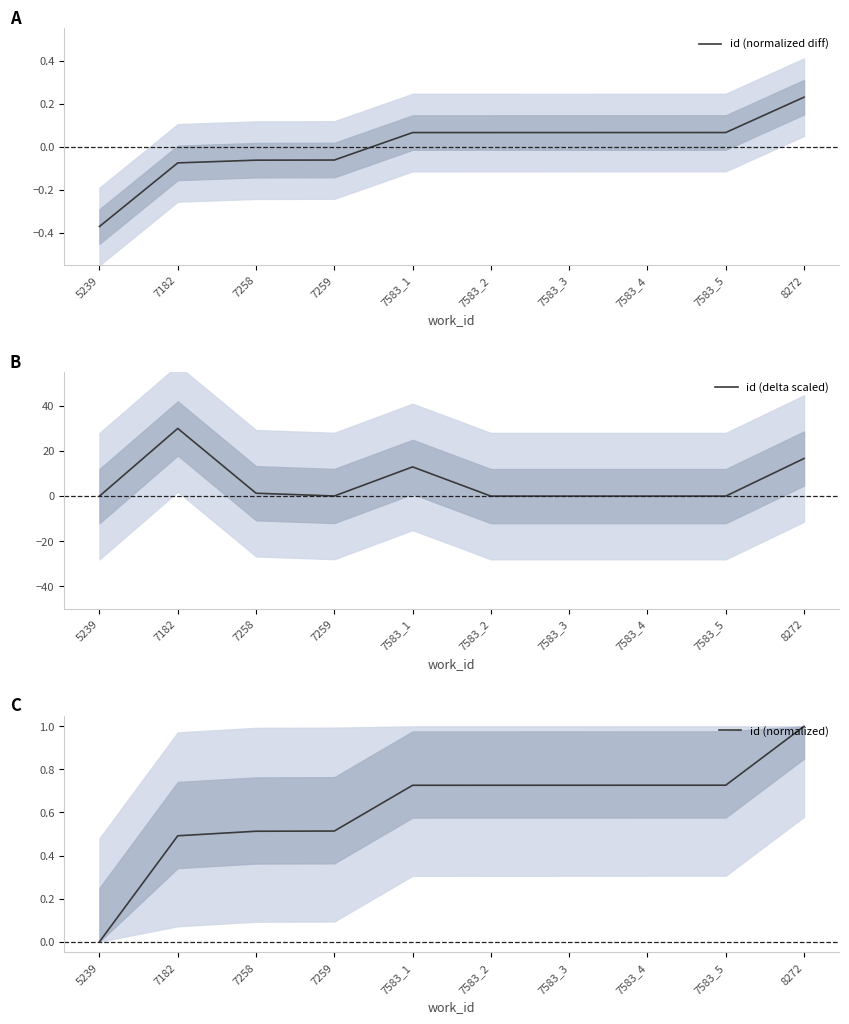

In id (delta scaled), how many points are higher than both neighbors (excluding endpoints)?

2